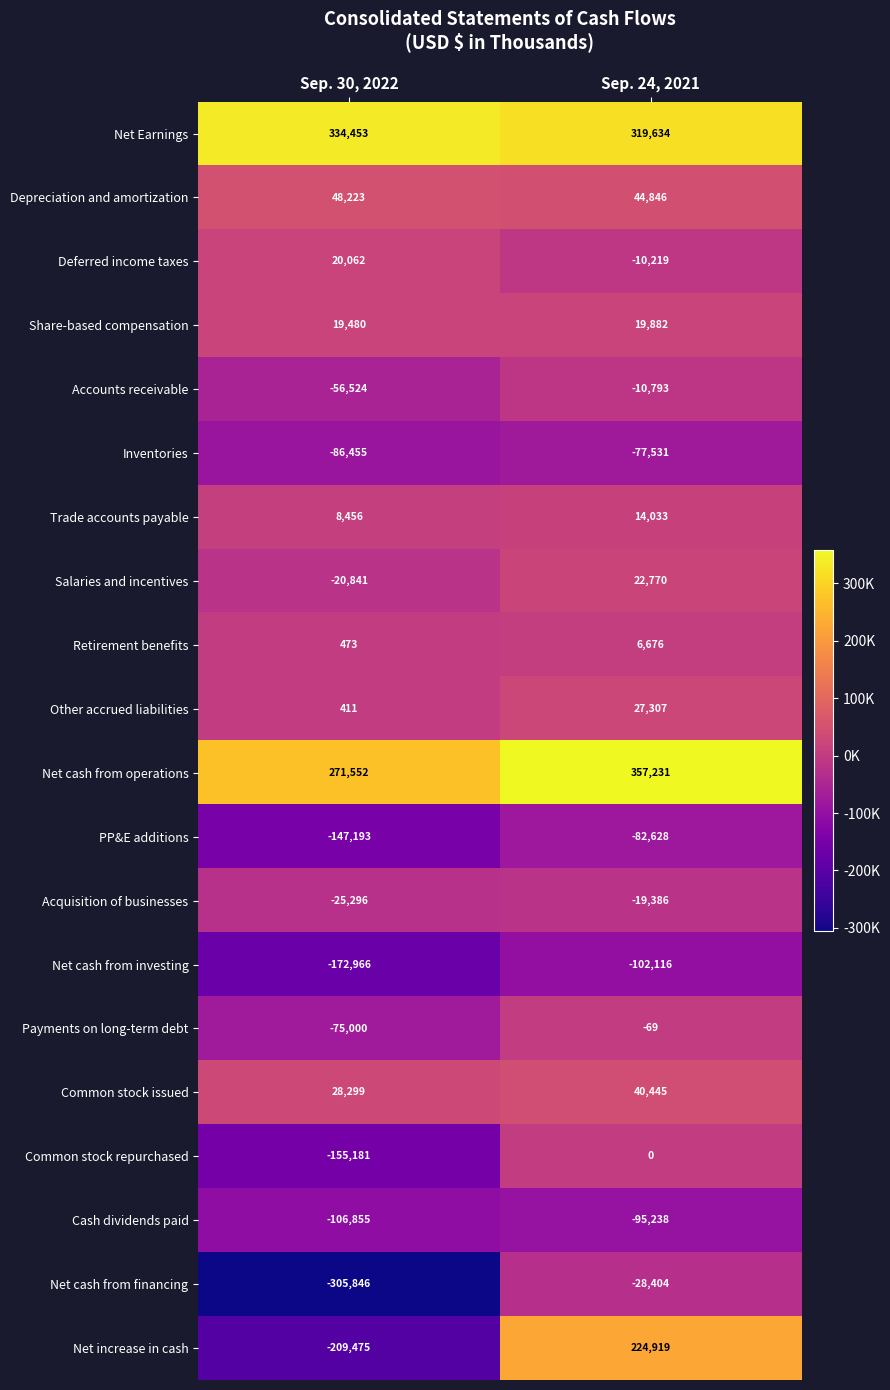

How many data points does each series have?

2